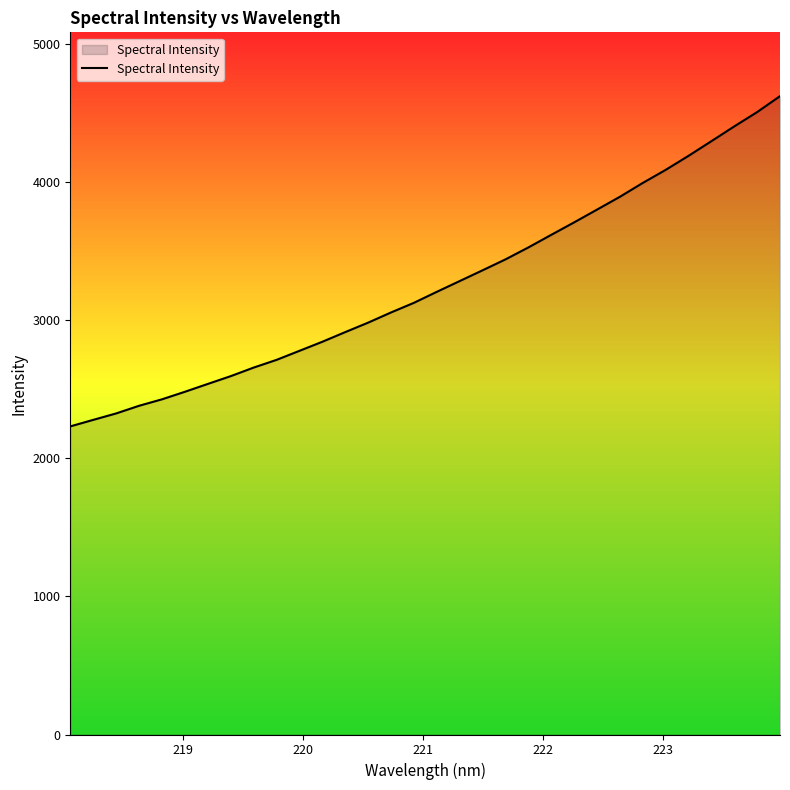

What is the minimum value shown in the chart?

2230.9